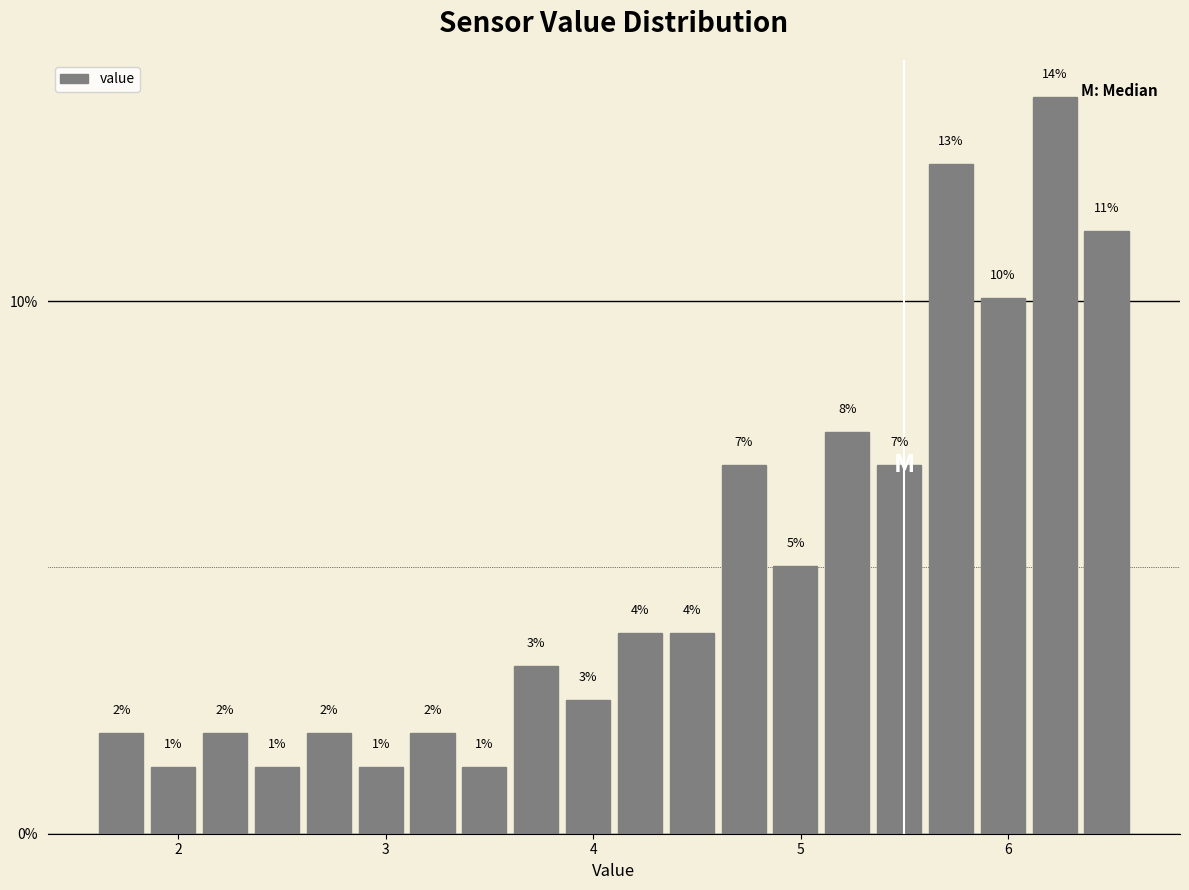

Around what value on the x-axis is the tallest bar? Give the approximate position of its centre, as read against the axis.

6.2